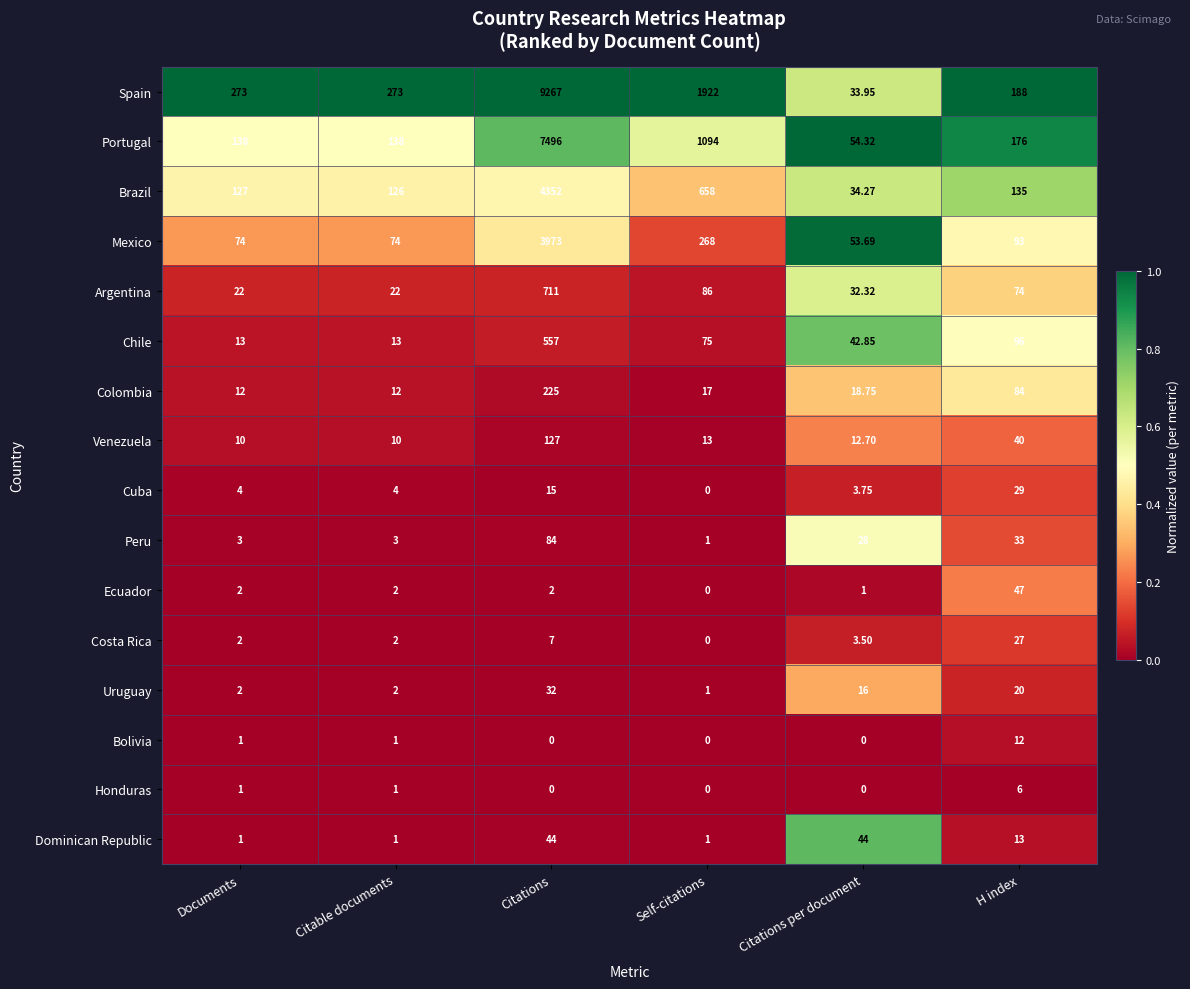

What is the greatest value displayed?

9267.0